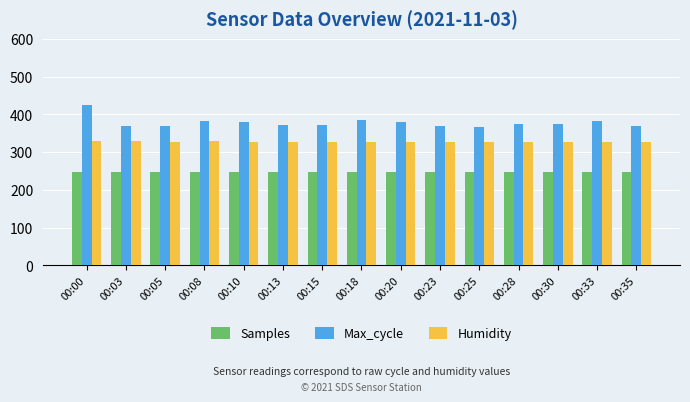

The Samples series shows 247.7 at 00:20. True or false?

True